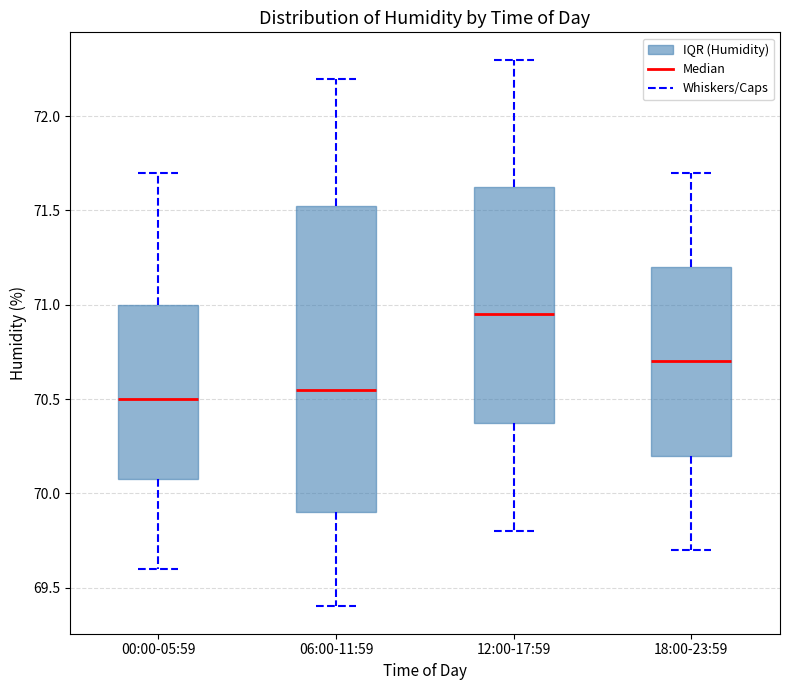

Reading left to right, transcribe this box plot: for each box, give where its median line is, the range the box spans, and where its two whiskers end, as read against the y-axis. The values are not printed on the chart, so give them approximately, as read against the axis.

00:00-05:59: median 70.50, box 70.10 to 71.00, whiskers 69.60 to 71.70
06:00-11:59: median 70.55, box 69.90 to 71.55, whiskers 69.40 to 72.20
12:00-17:59: median 70.95, box 70.40 to 71.65, whiskers 69.80 to 72.30
18:00-23:59: median 70.70, box 70.20 to 71.20, whiskers 69.70 to 71.70